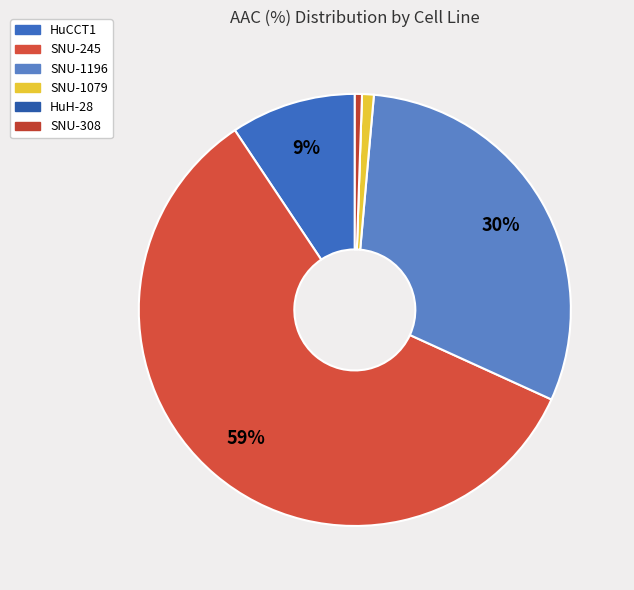

Count the number of slices in the pie.

6